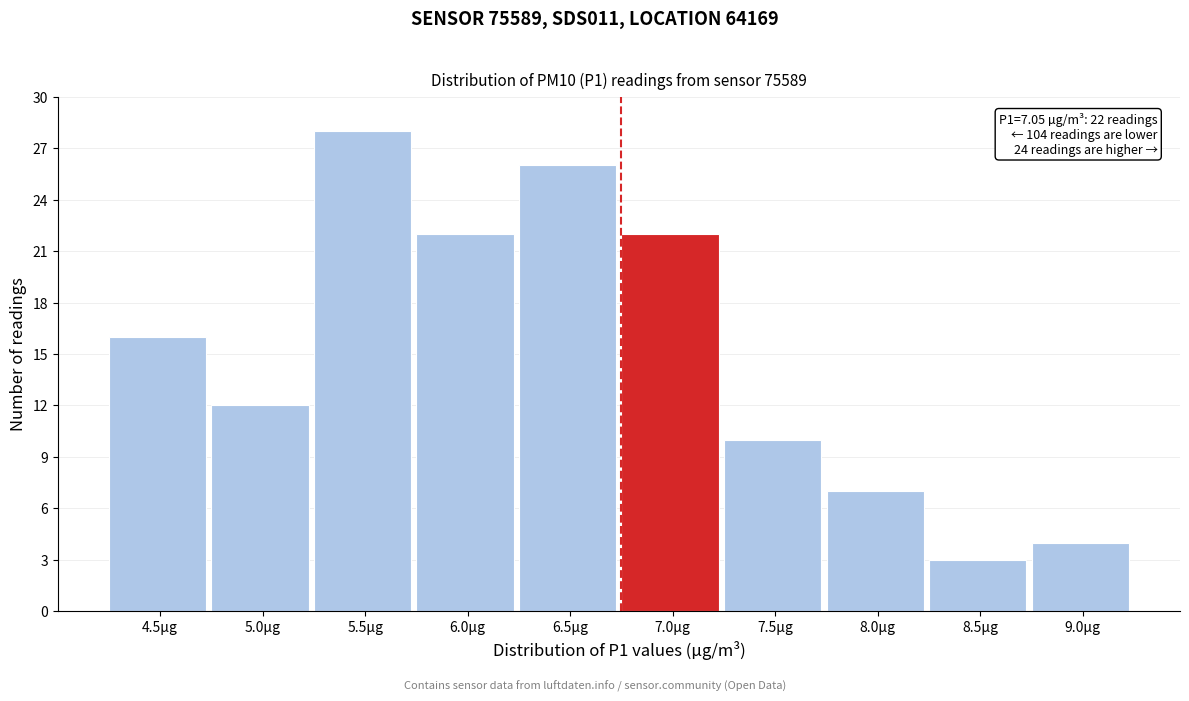

Reading left to right, transcribe all the data shown in this chart.

16	12	28	22	26	22	10	7	3	4